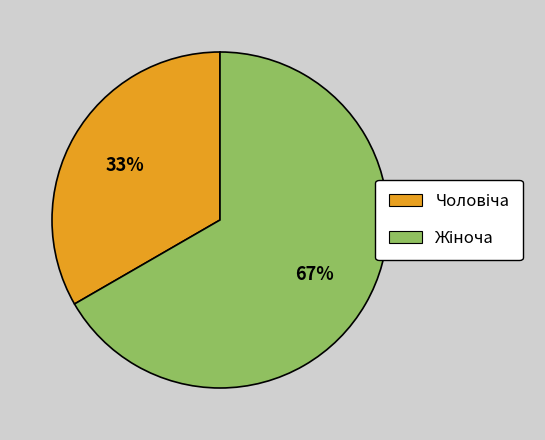

To the nearest percent, what is the average slice percentage?

50%